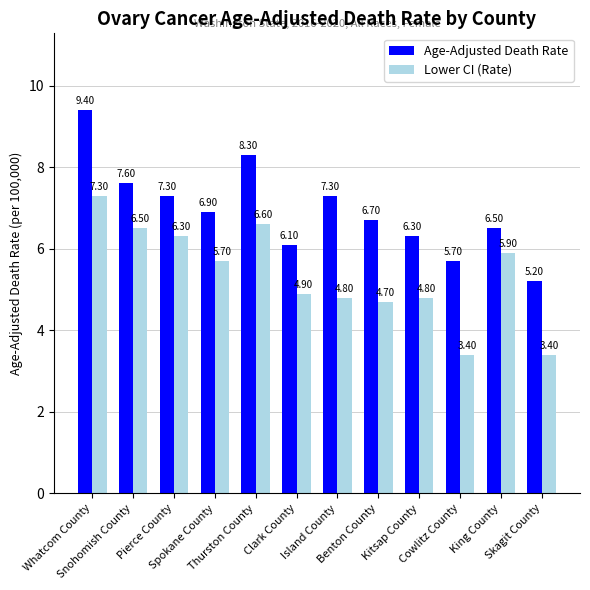

Which series has the widest spread of values?

Age-Adjusted Death Rate